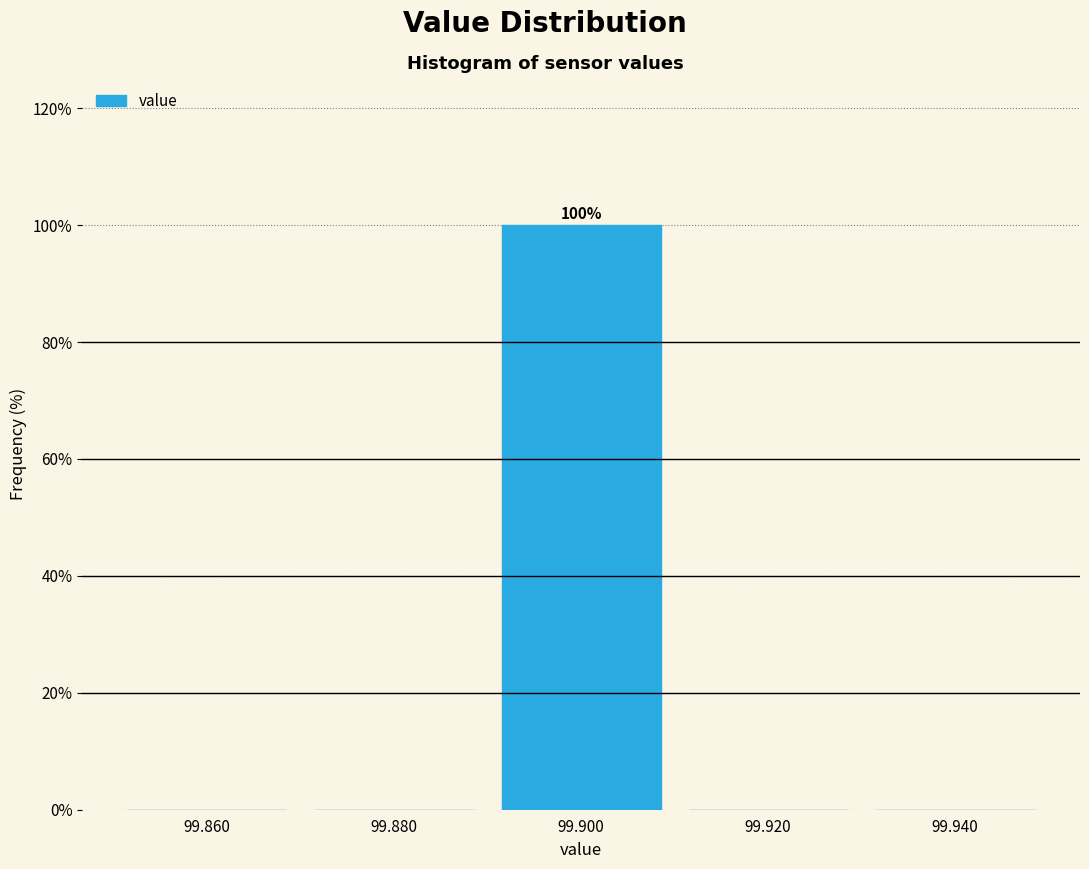

Over which range of the x-axis is the bar tallest?

99.89 to 99.91